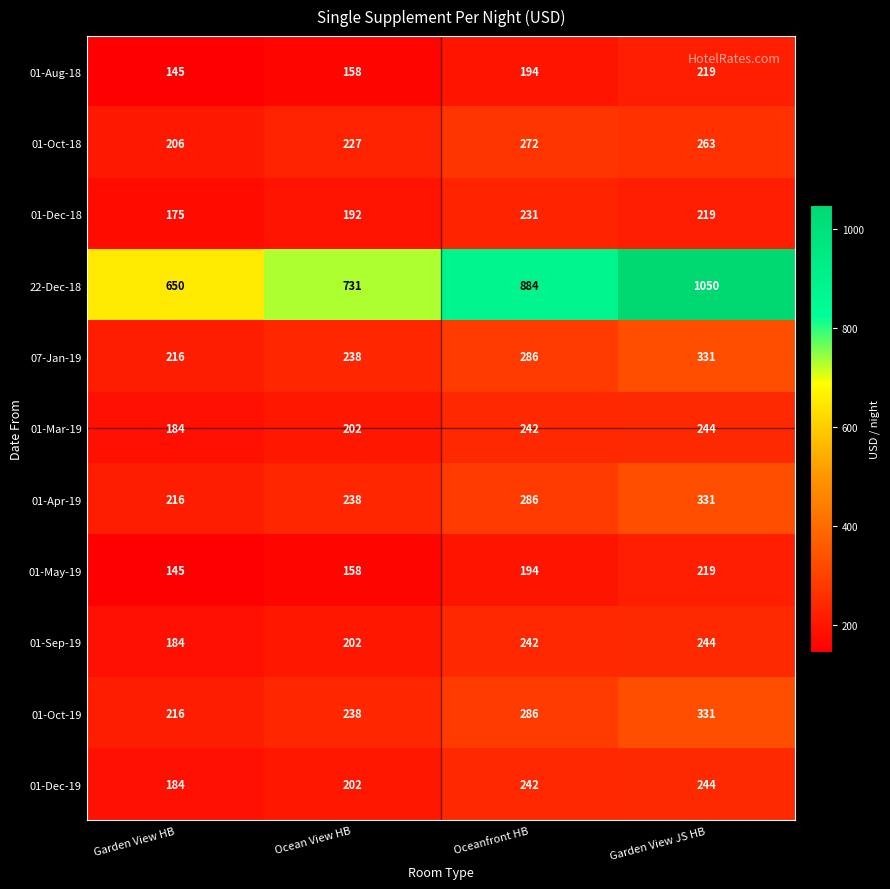

What is the difference between the 01-Dec-18 values at Oceanfront HB and Garden View JS HB?

12